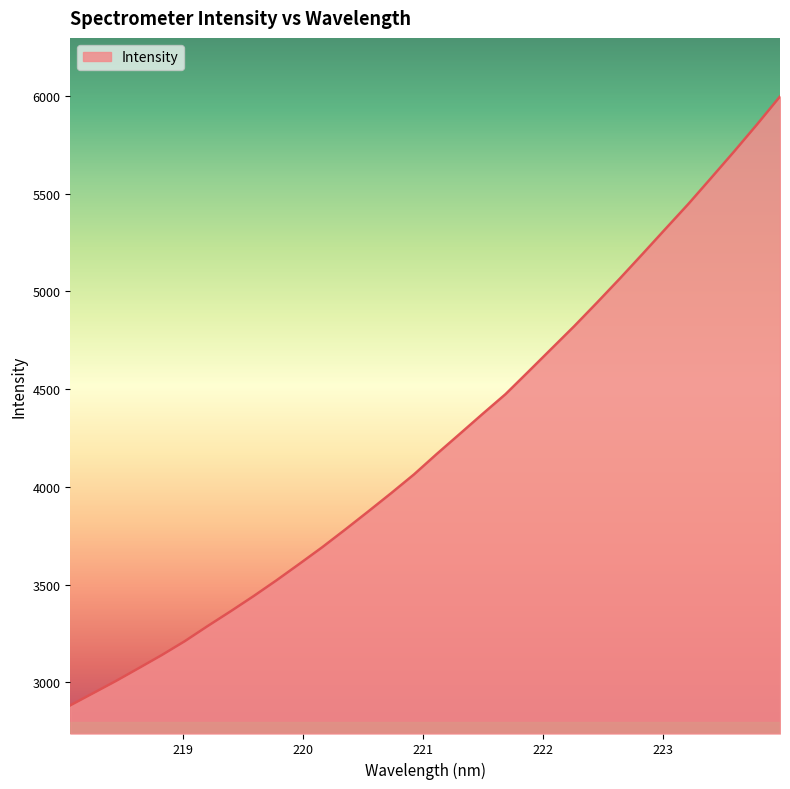

What is the smallest value displayed?

2881.8